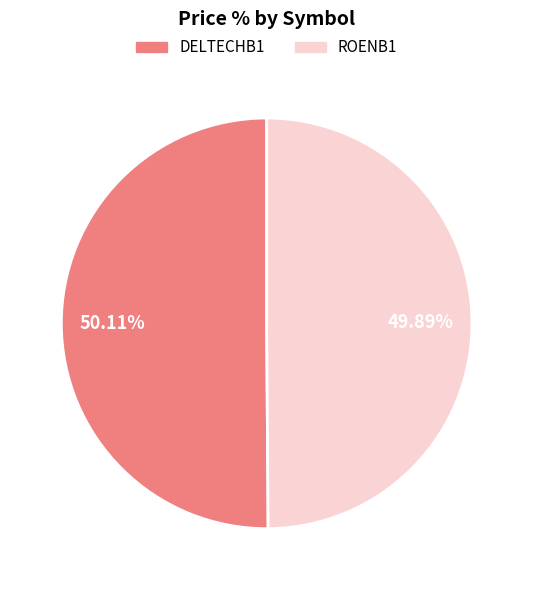

Approximately how many times larger is the value at DELTECHB1 compared to ROENB1?

1.0